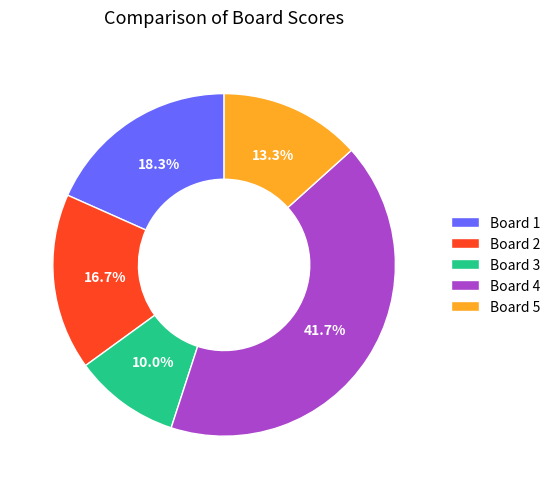

Rank the categories by value from highest to lowest.

Board 4, Board 1, Board 2, Board 5, Board 3